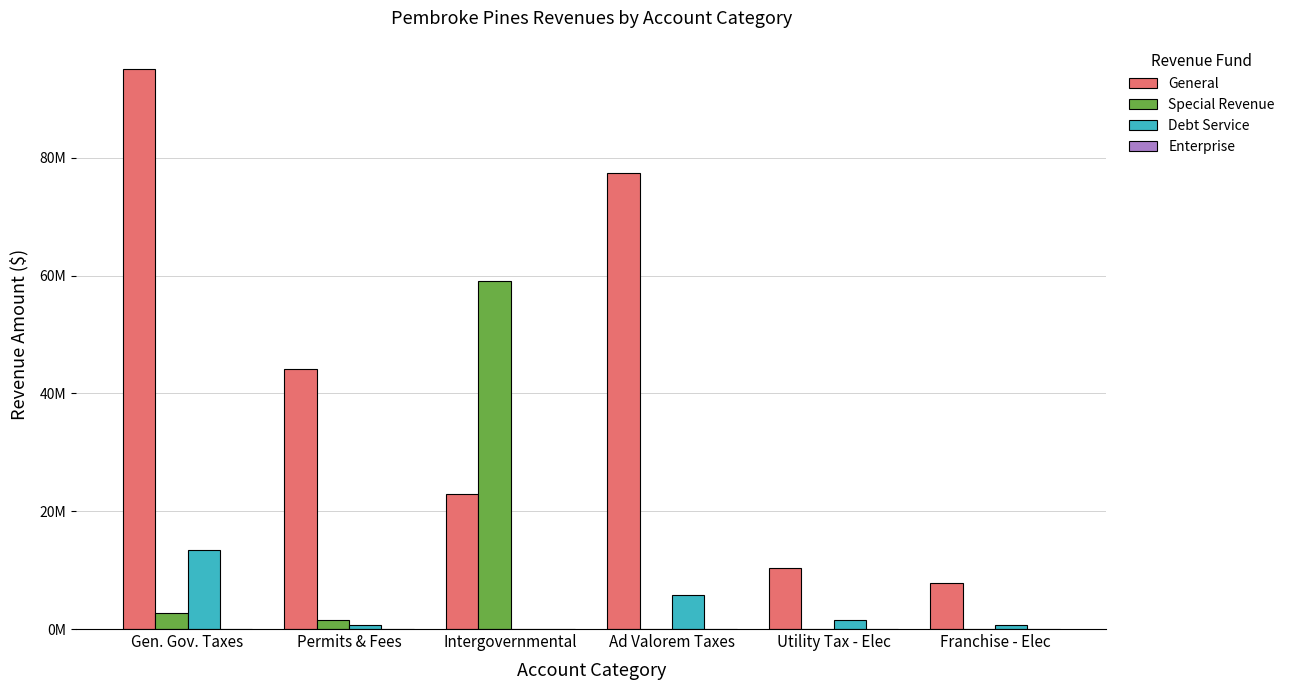

What is the difference between the maximum and minimum values in the Enterprise series?

64542